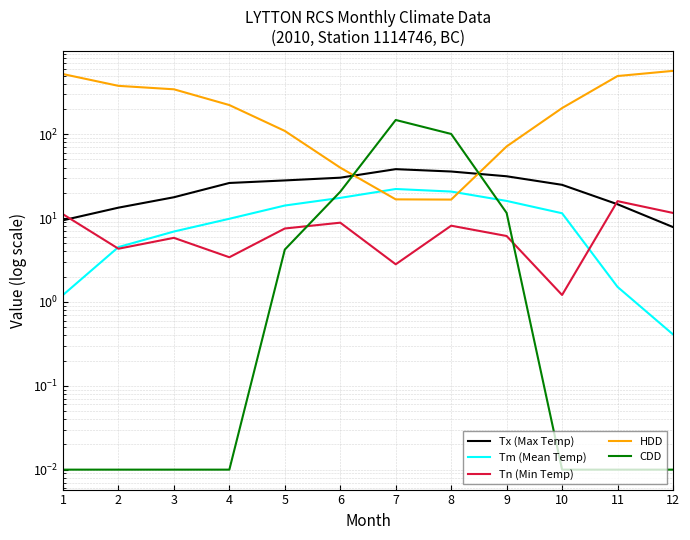

At which category is the sum across all series the highest?

12